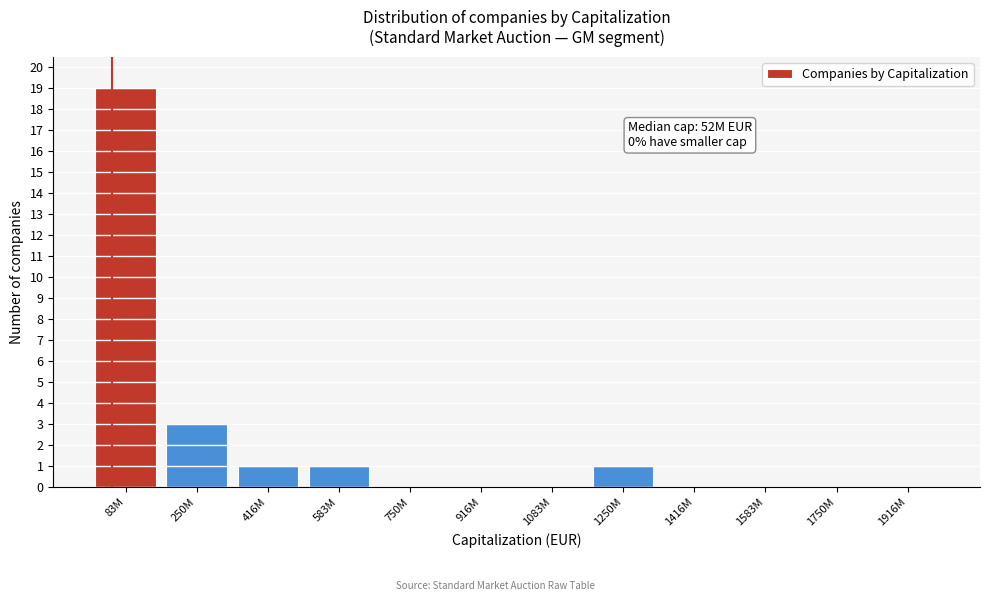

What is the maximum value shown in the chart?

19